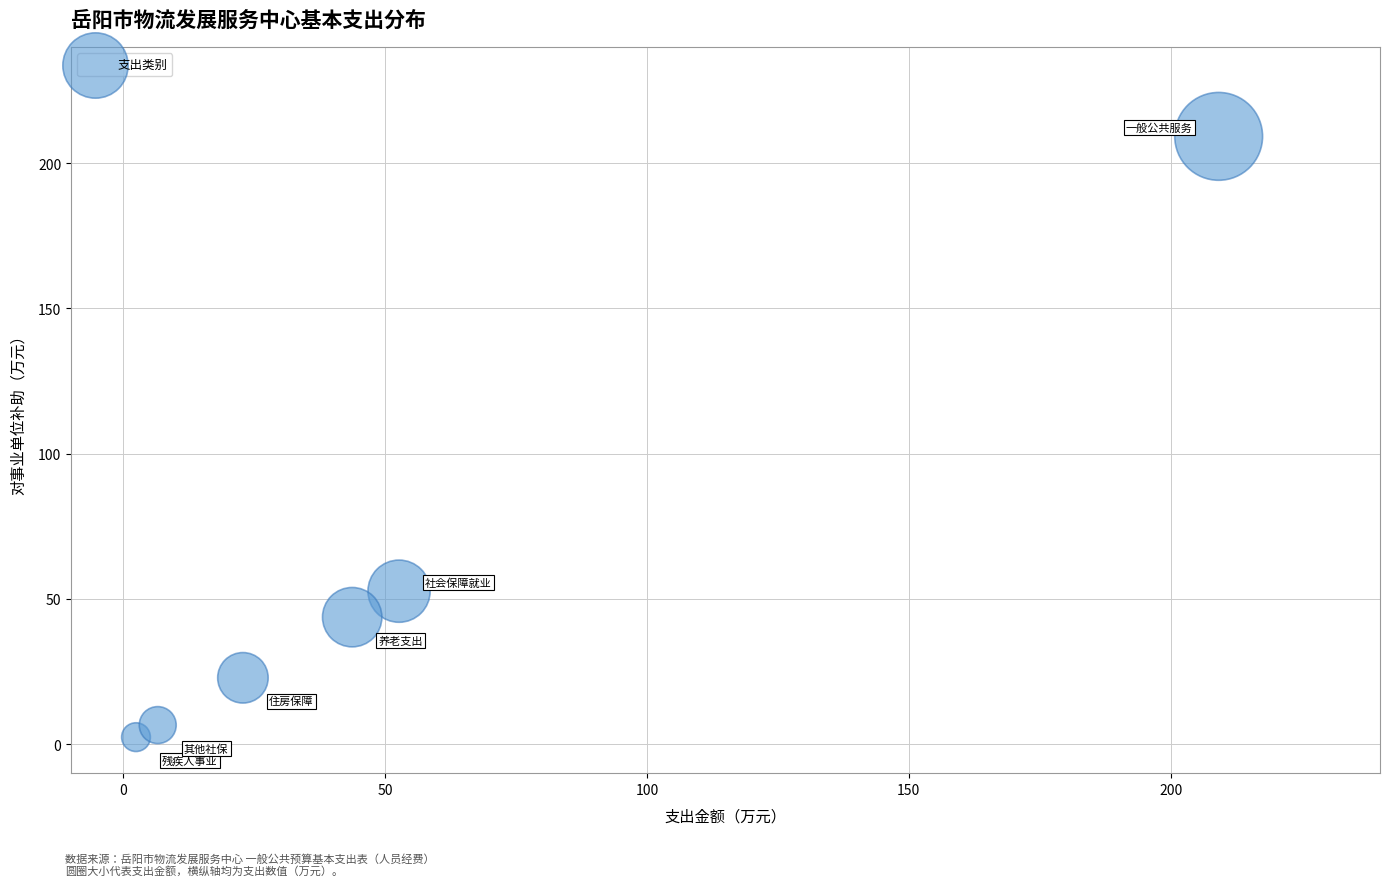

What is the average X value?

56.2